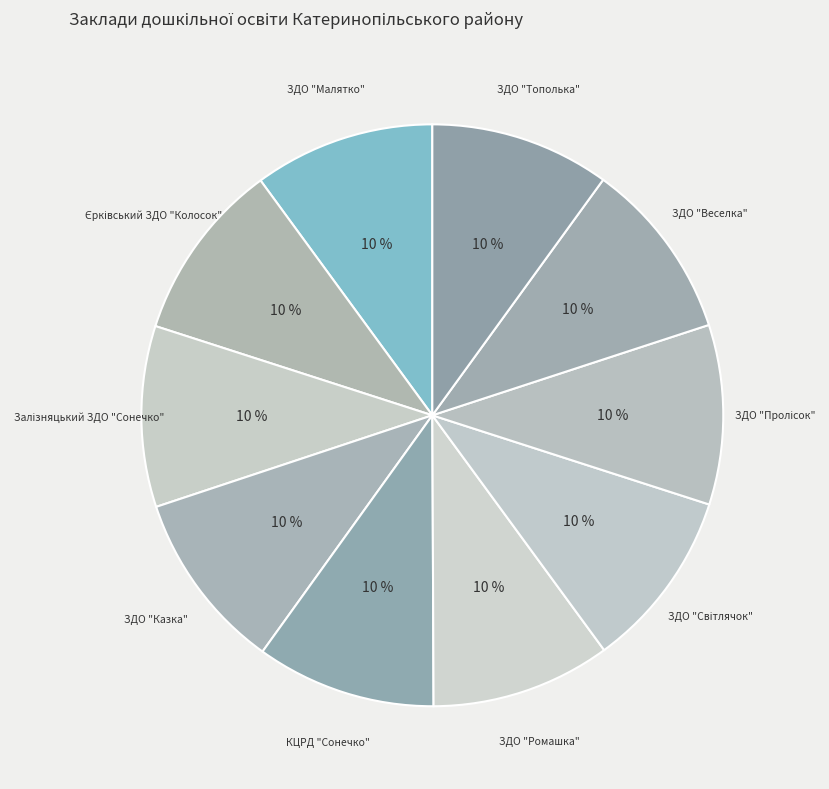

To the nearest percent, what percentage of the pie is КЦРД "Сонечко"?

10%